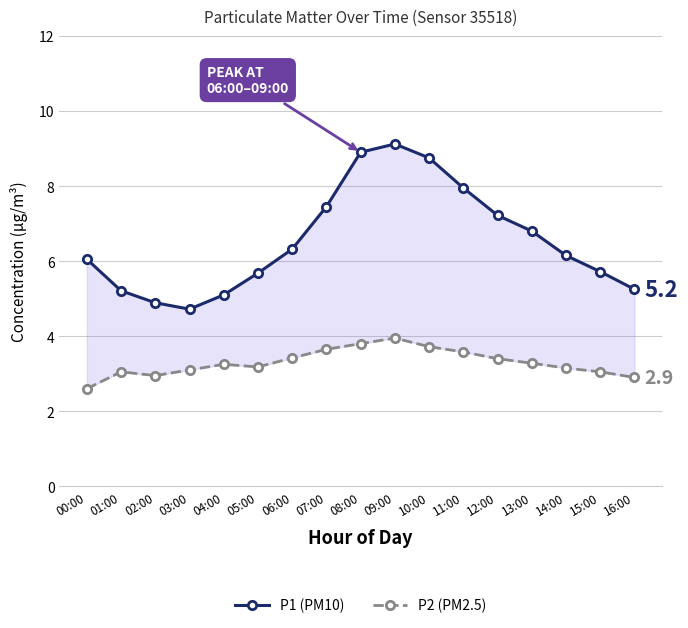

At which category is the sum across all series the highest?

09:00